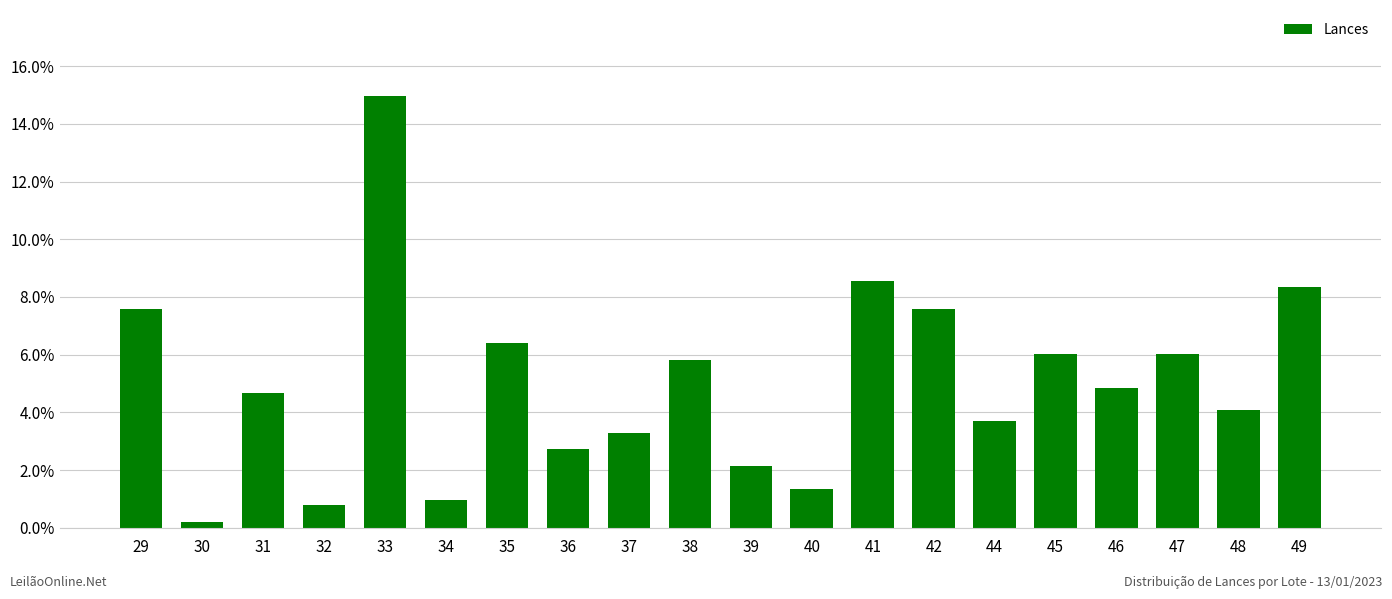

Does the chart contain any negative values?

No